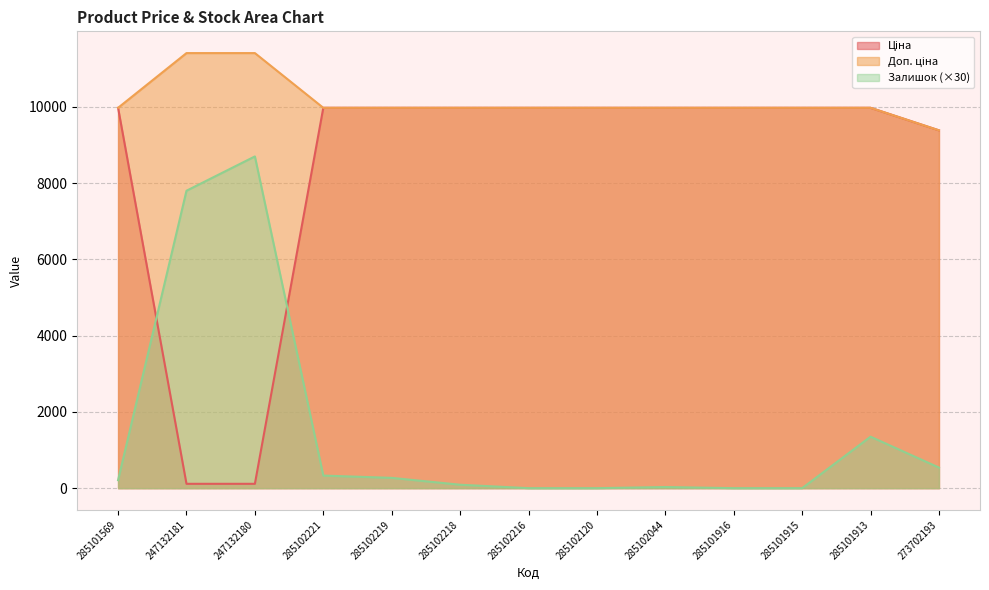

At which category does the chart reach its peak across all series?

247132181